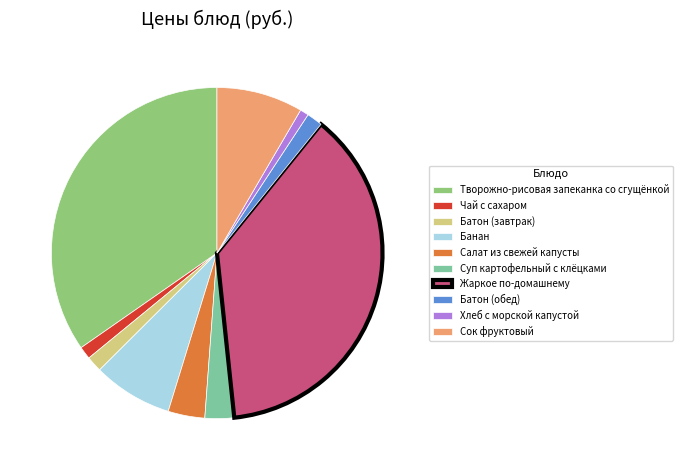

Is Чай с сахаром the majority of the pie?

No